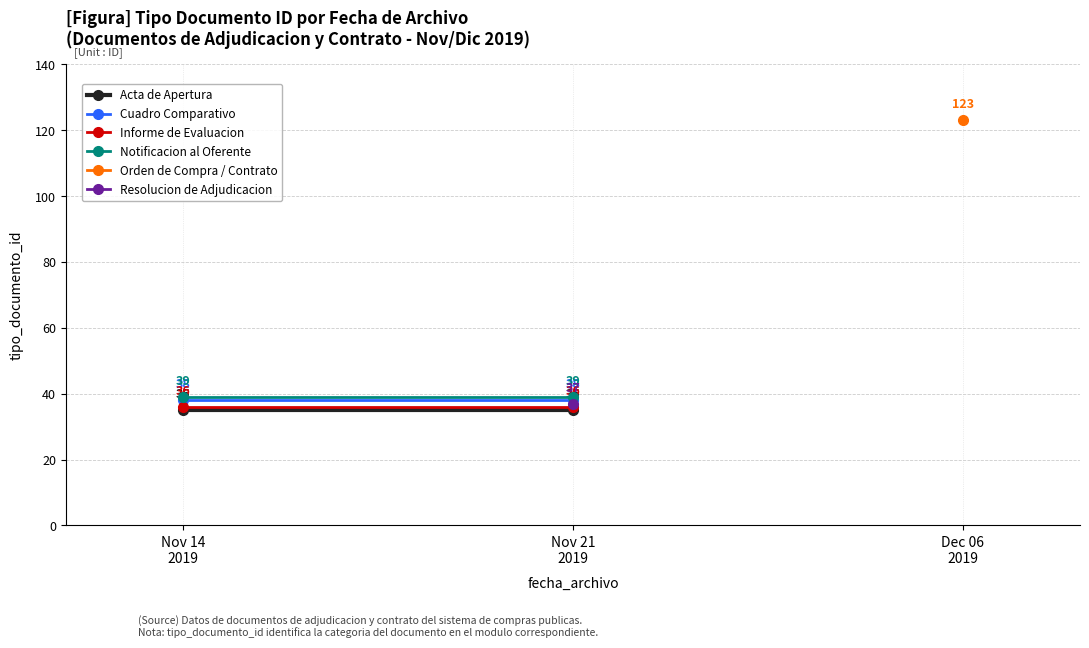

What is the label of the 2nd point from the left?

Nov 21
2019